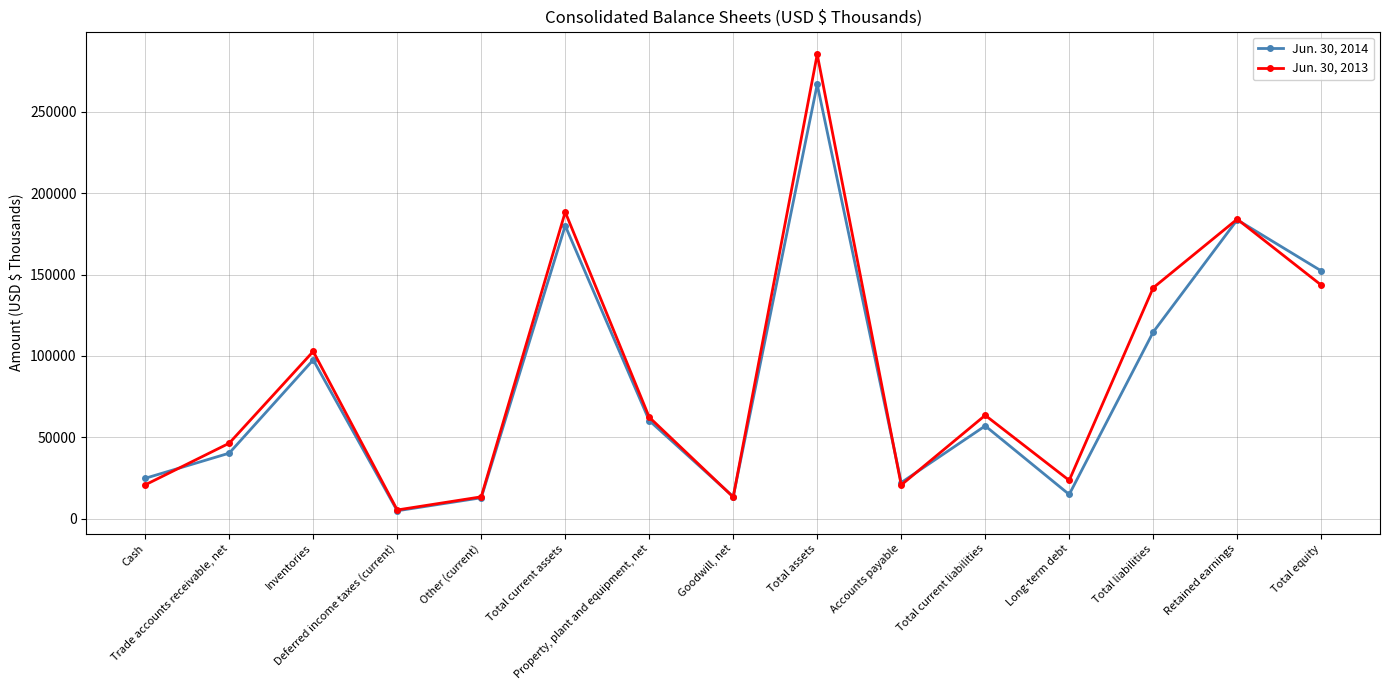

How many lines are shown in the chart?

2